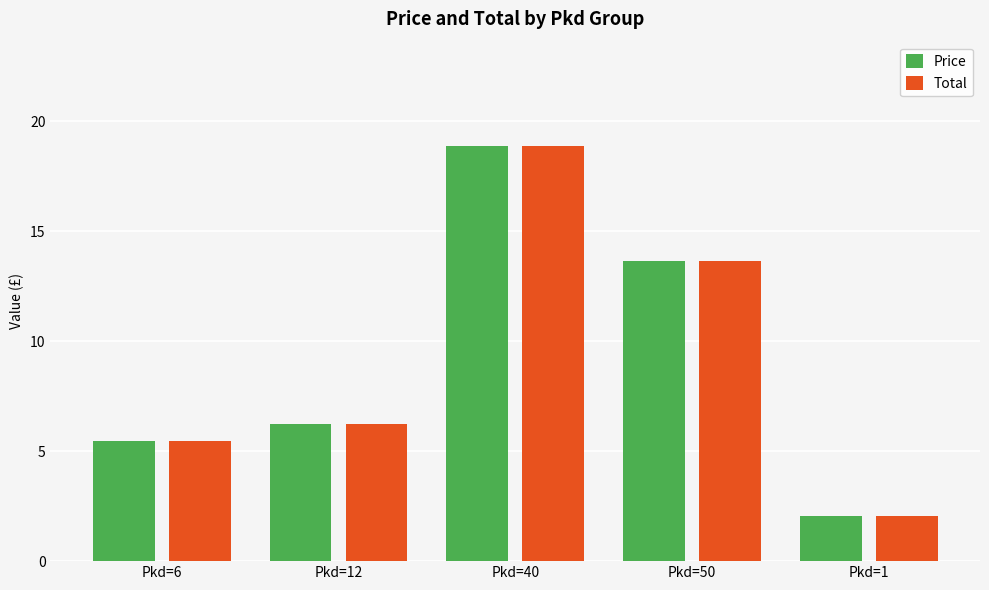

How many categories are shown in the chart?

5